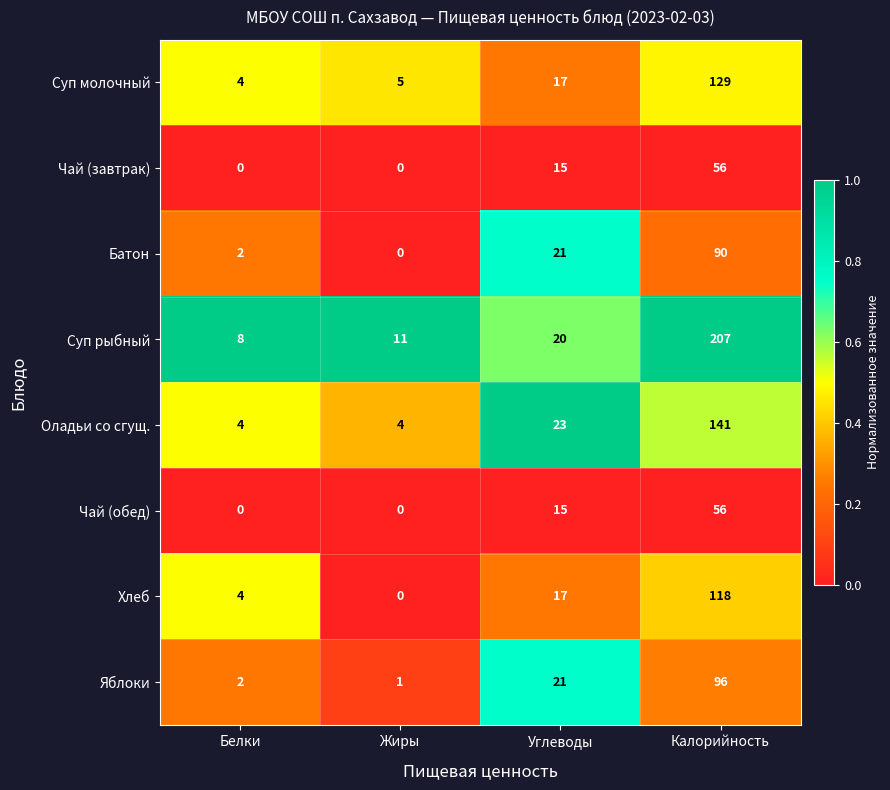

Count the number of data series in this chart.

8